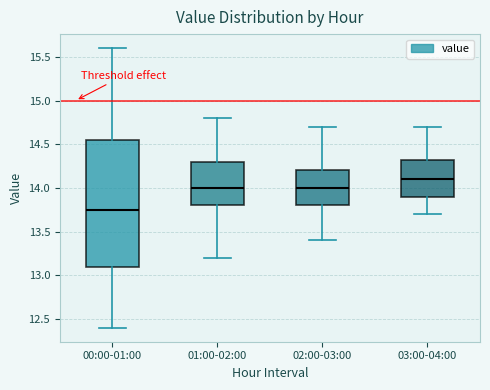

Where does the median line of the box for 00:00-01:00 sit on the y-axis? The values are not printed on the chart, so give them approximately, as read against the axis.

13.75